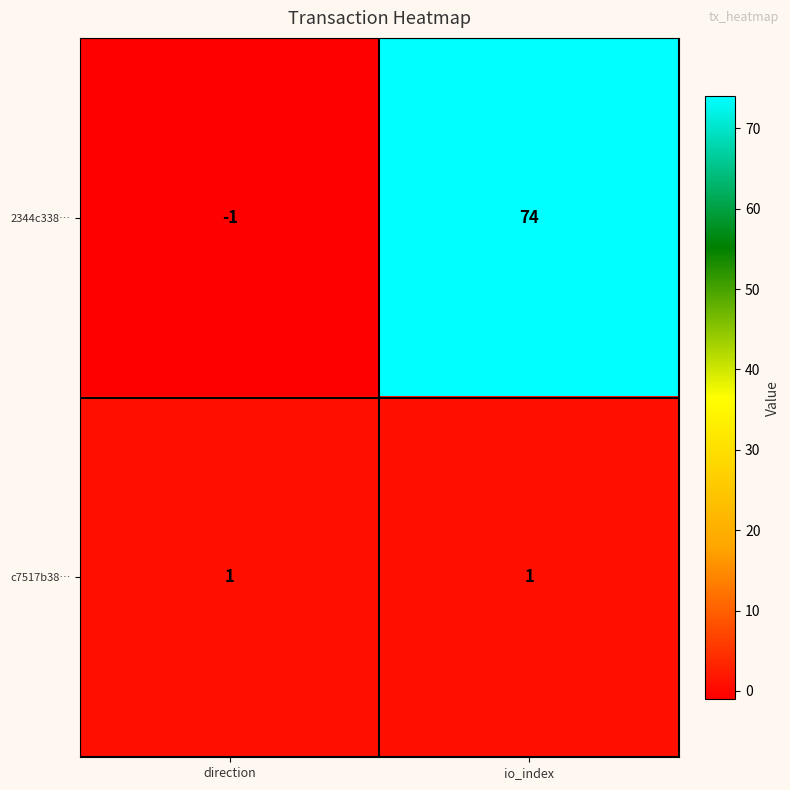

True or false: 2344c338… has a value of 124 at io_index.

False